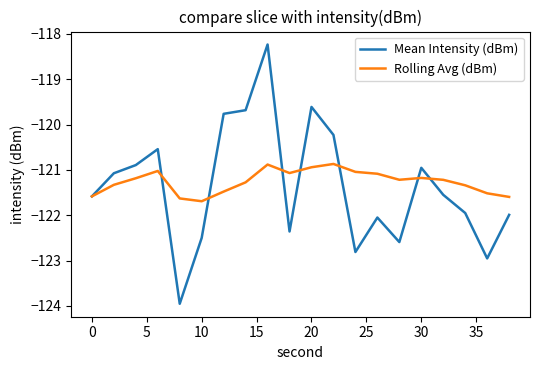

List the series in order of their peak value, highest first.

Mean Intensity (dBm), Rolling Avg (dBm)